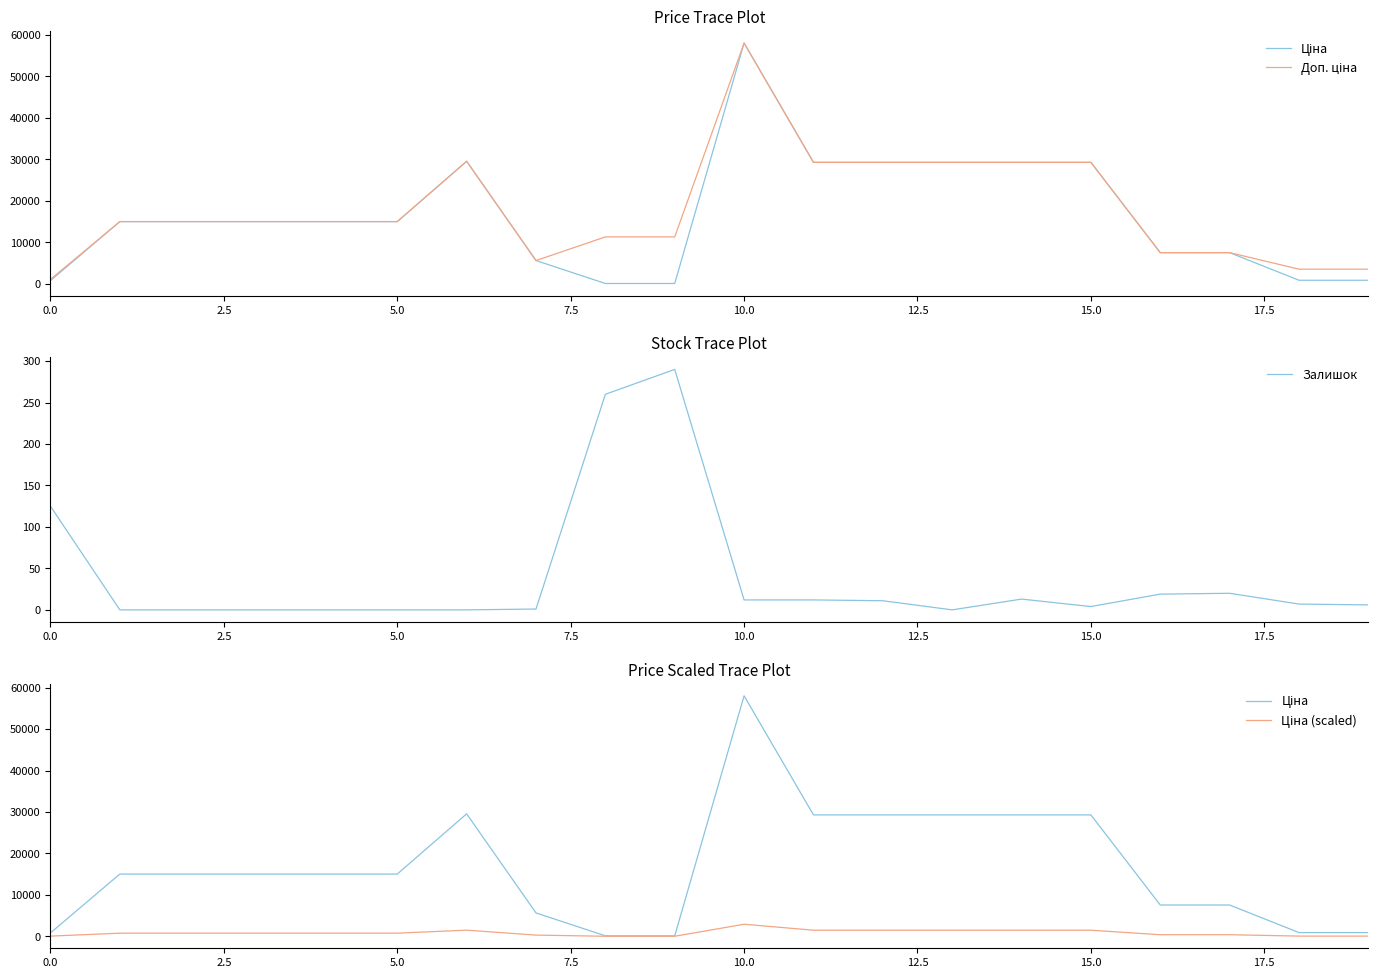

How many categories are shown in the chart?

20